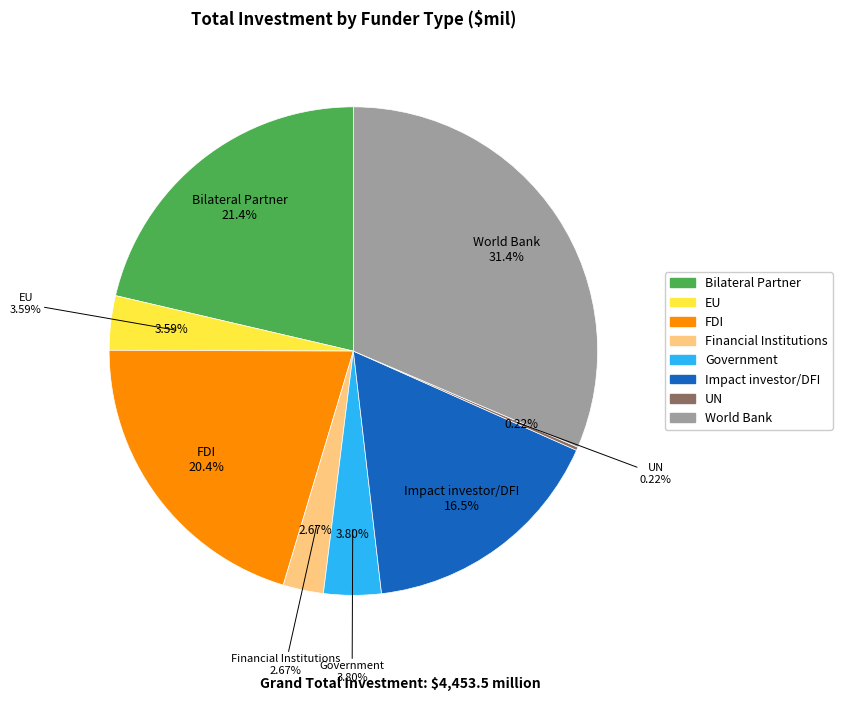

Which slice is the smallest?

UN